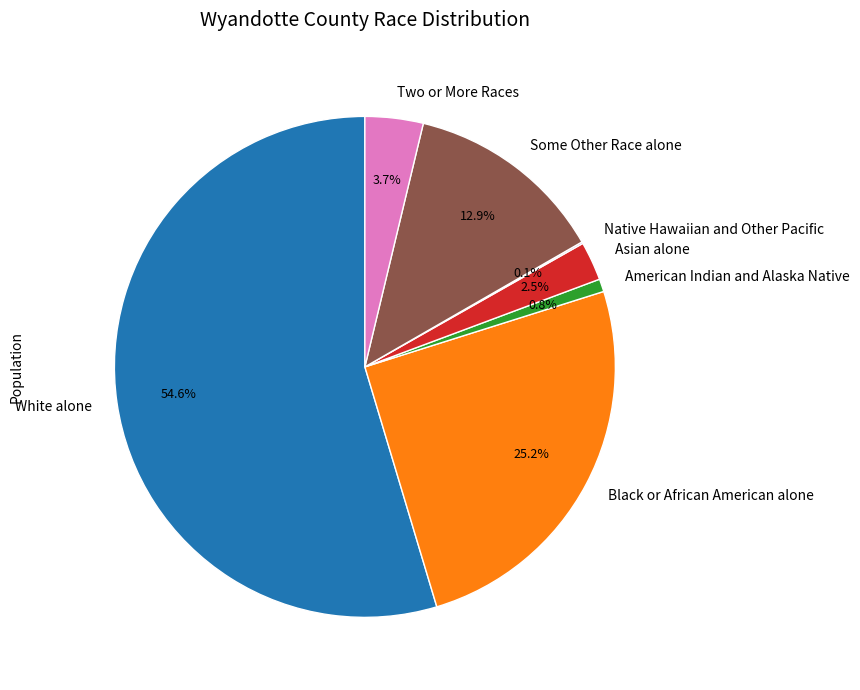

To the nearest percent, what is the average slice percentage?

14%